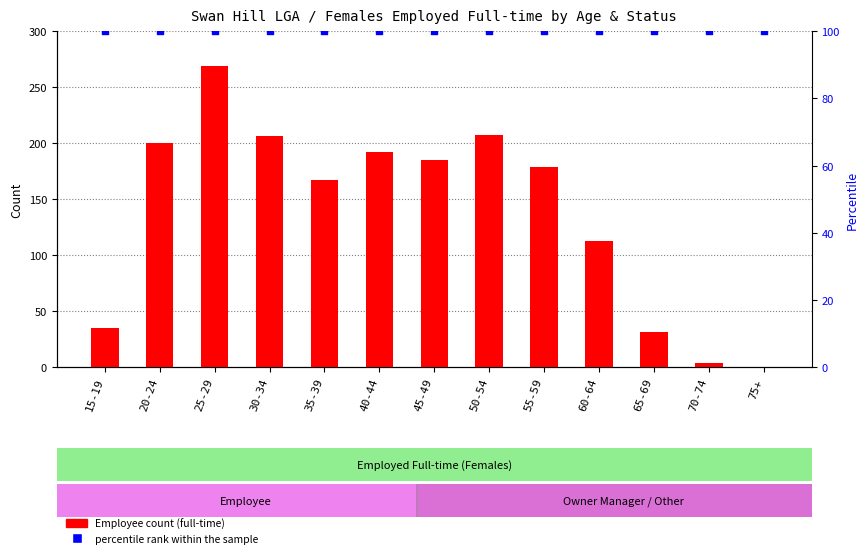

Which series contains the lowest Y value?

Employee (Full-time)